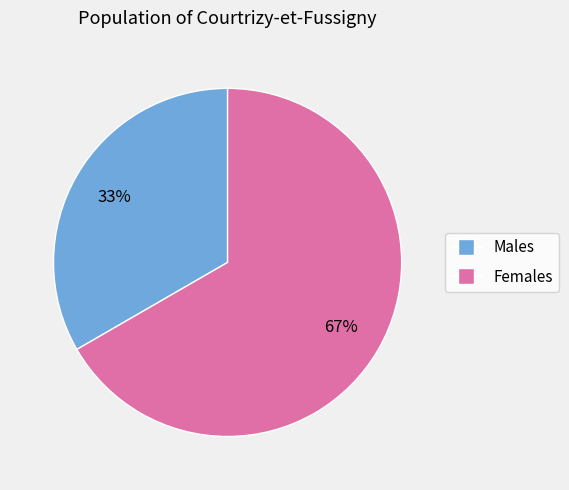

Does any single category account for the majority?

Yes